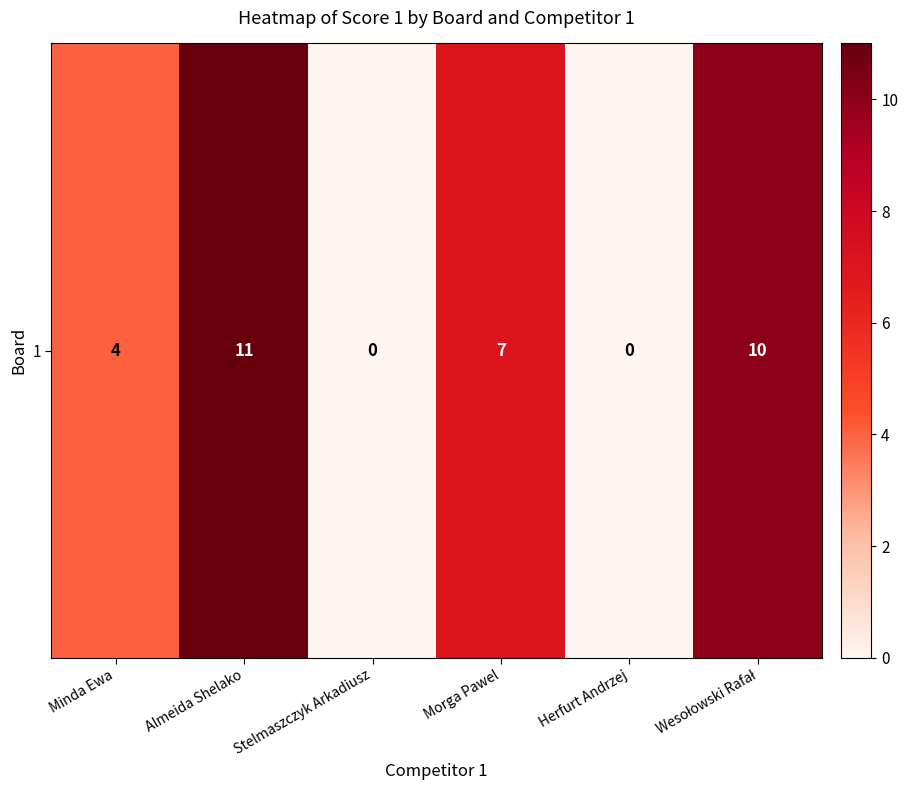

Reading left to right, extract all data points from this chart.

4	11	0	7	0	10